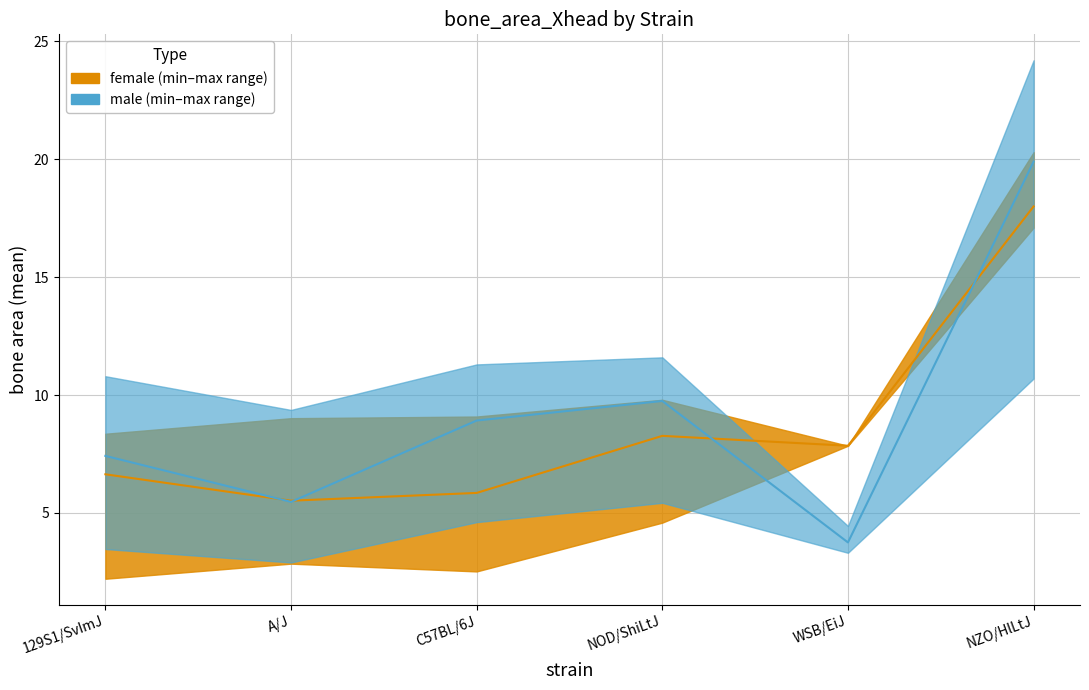

What is the label of the 2nd point from the left?

A/J